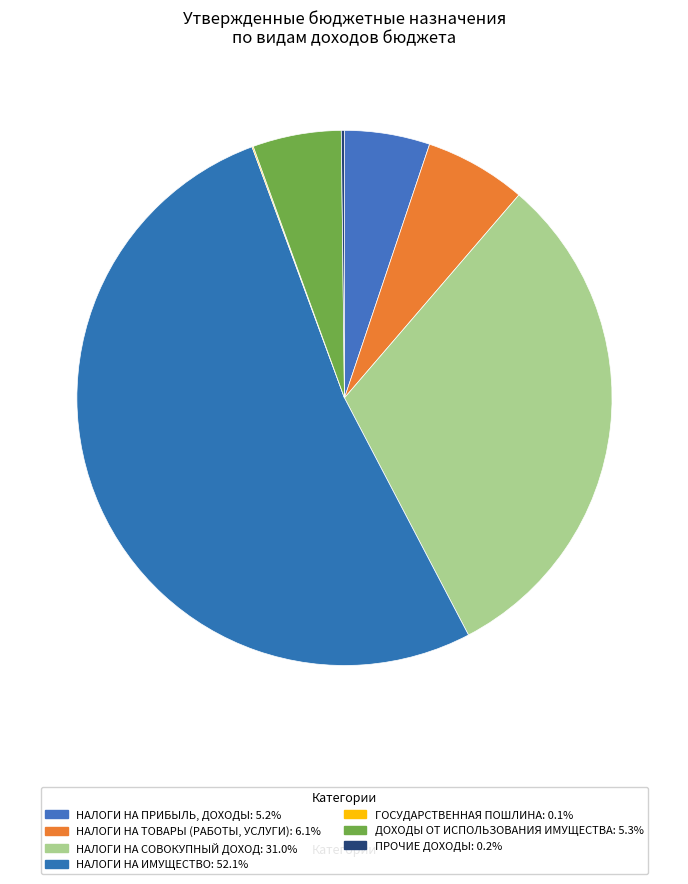

To the nearest percent, what is the combined percentage of ПРОЧИЕ ДОХОДЫ and НАЛОГИ НА ТОВАРЫ (РАБОТЫ, УСЛУГИ)?

6%